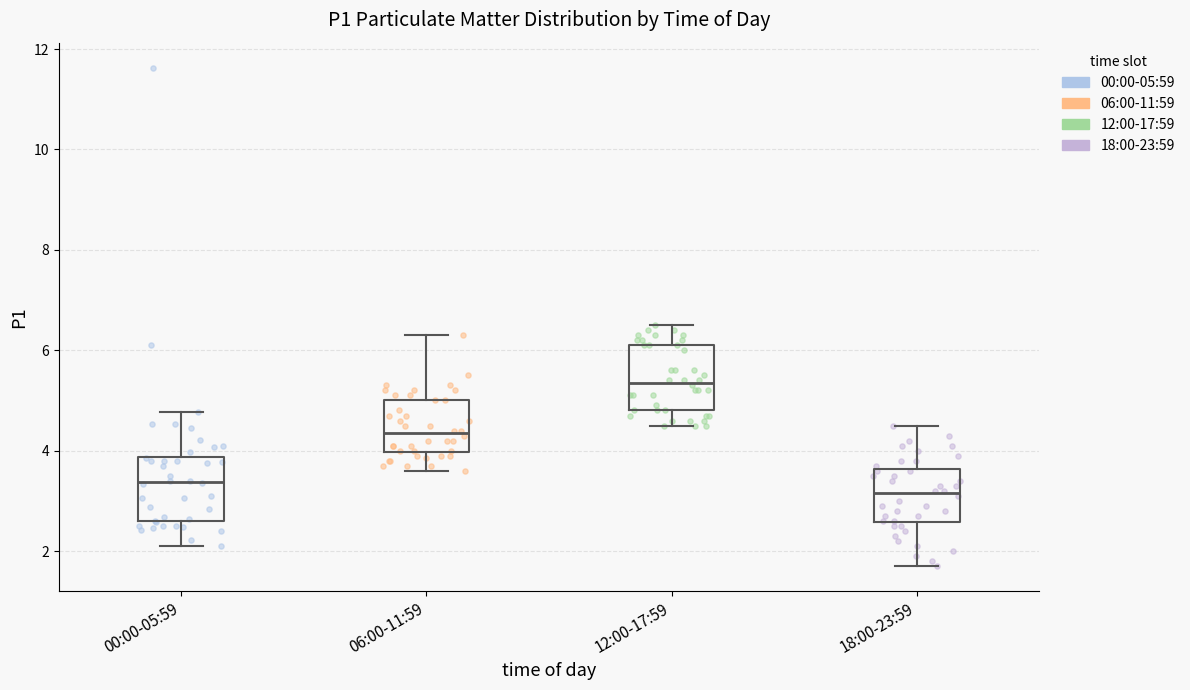

Reading left to right, read every box against the y-axis: the position of its median line, the range the box covers, and the ends of its whiskers. The values are not printed on the chart, so give them approximately, as read against the axis.

00:00-05:59: median 3.4, box 2.6 to 3.8, whiskers 2.2 to 4.8
06:00-11:59: median 4.4, box 4.0 to 5.0, whiskers 3.6 to 6.4
12:00-17:59: median 5.4, box 4.8 to 6.2, whiskers 4.6 to 6.6
18:00-23:59: median 3.2, box 2.6 to 3.6, whiskers 1.8 to 4.6